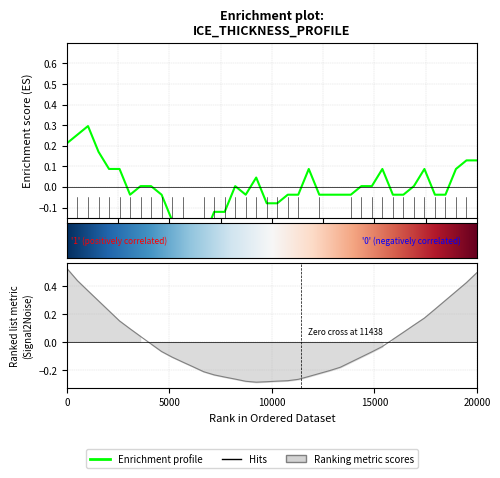

What is the minimum value shown in the chart?

-0.3